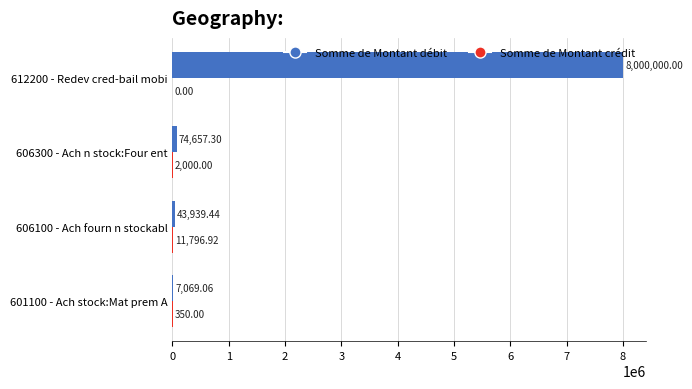

Which series has the largest total across all categories?

Somme de Montant débit